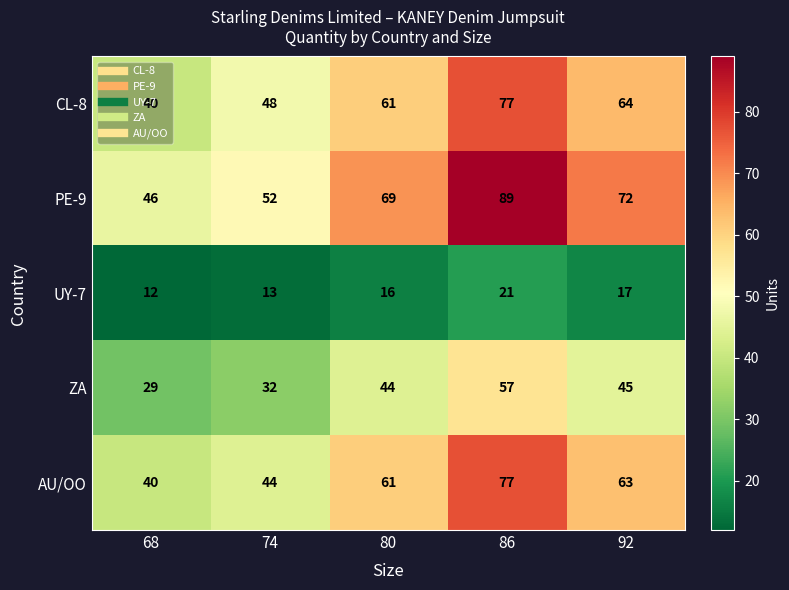

Where is ZA nearest to the value 43?

80